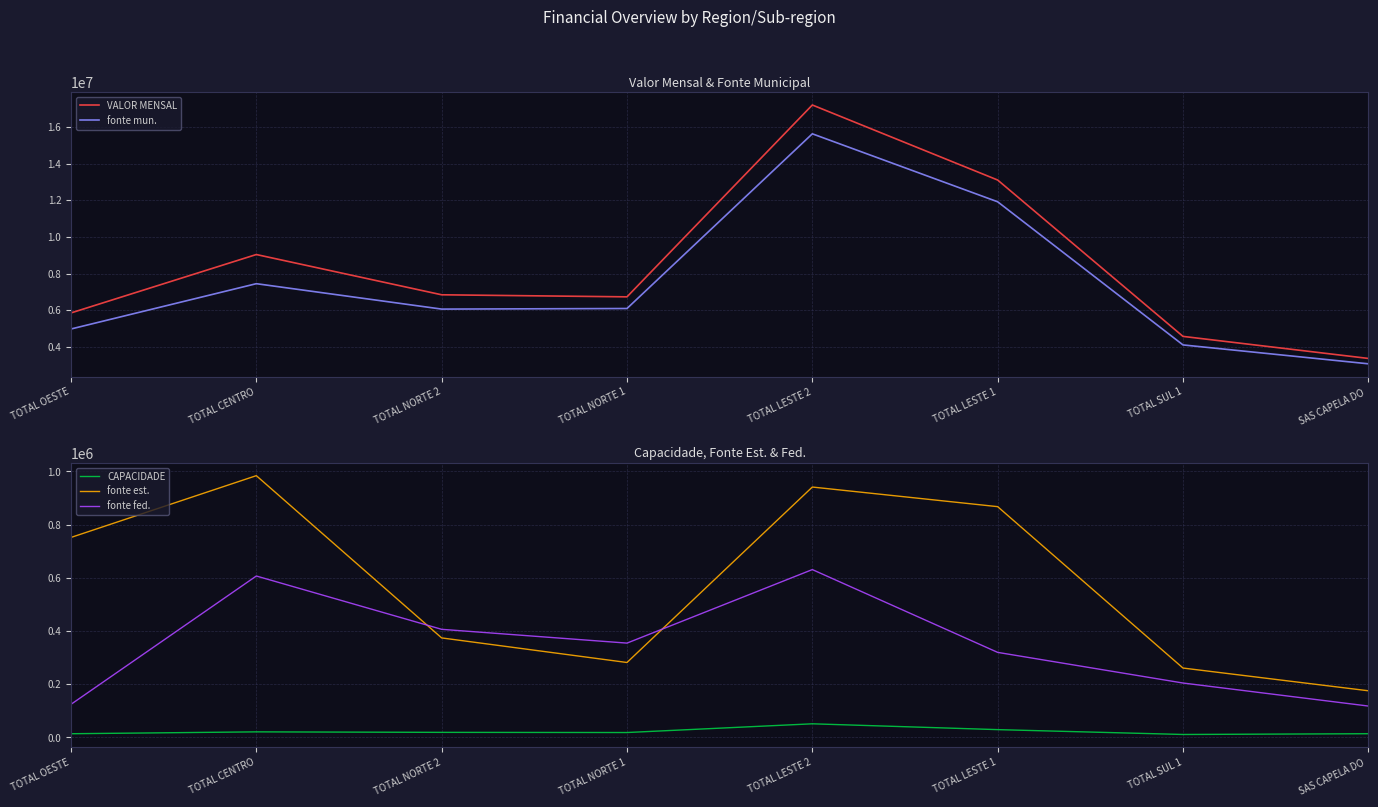

Where is VALOR MENSAL nearest to the value 10283604?

TOTAL CENTRO